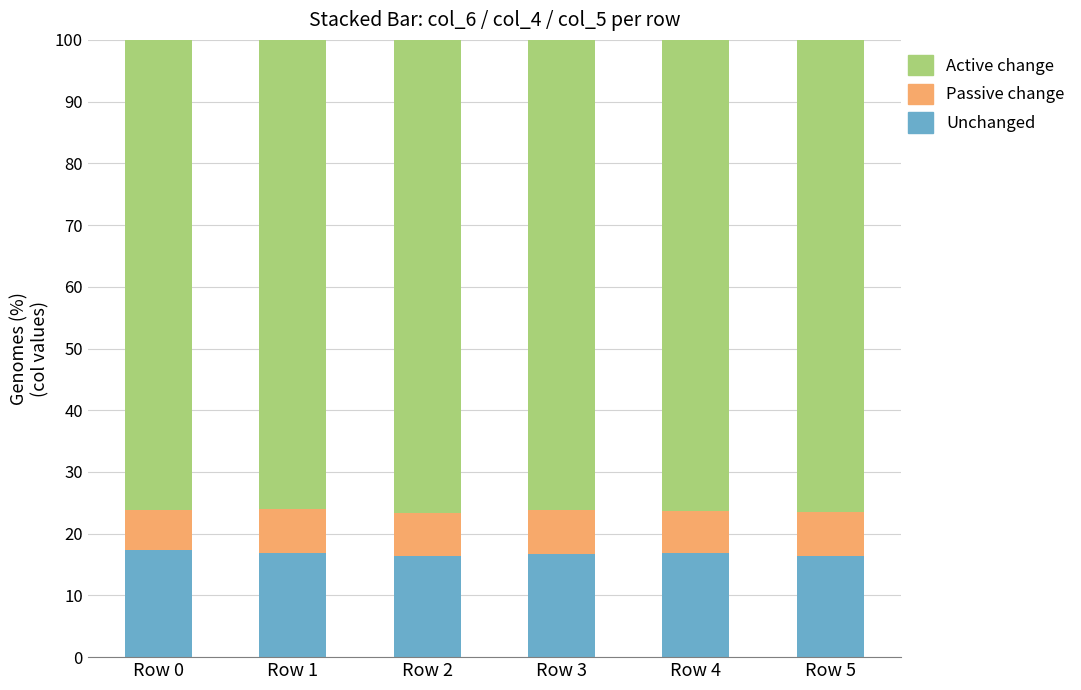

True or false: Unchanged has a value of 6.6 at Row 2.

False